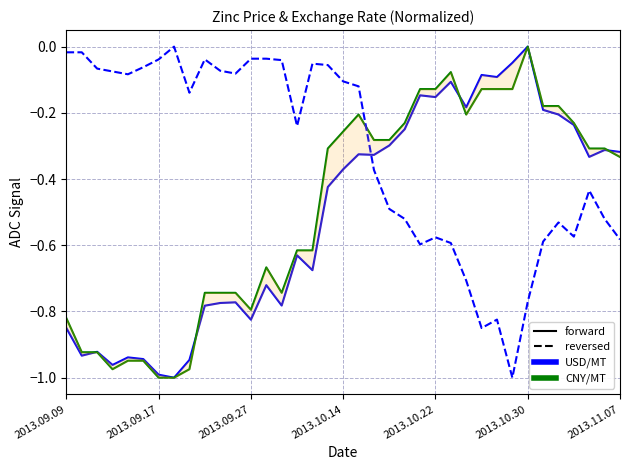

True or false: Zinc 0# USD/MT has more than 0 points higher than both neighbors.

True